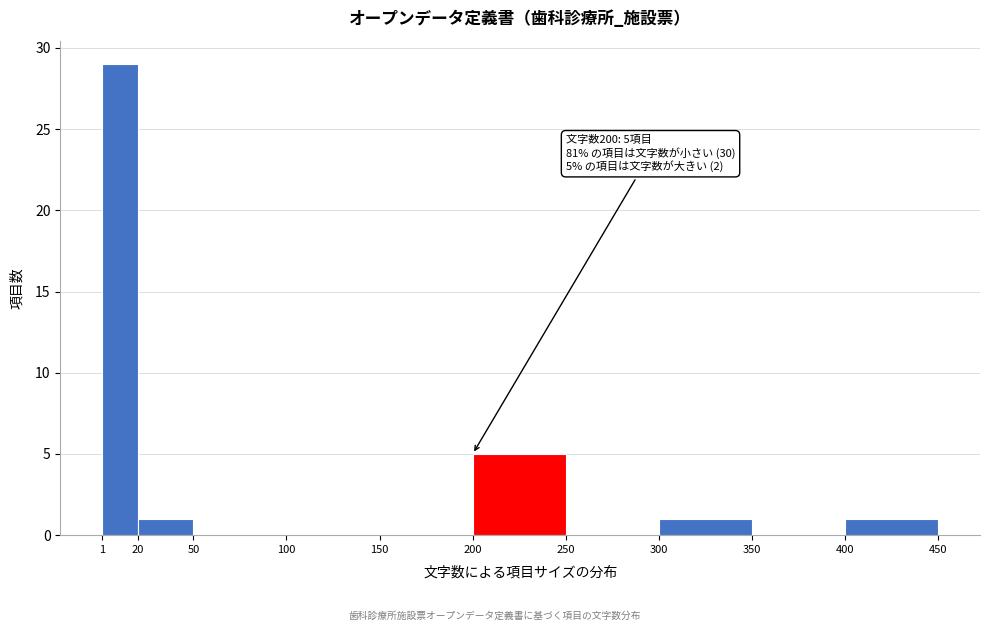

Over which range of the x-axis is the bar tallest?

1 to 20